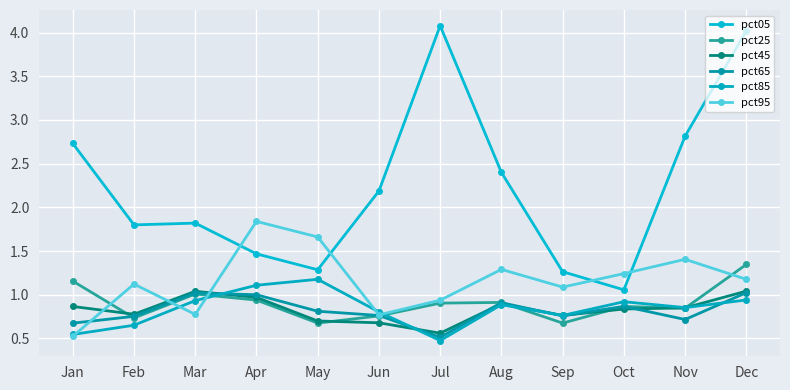

What is the average value of the pct25 series?

0.9